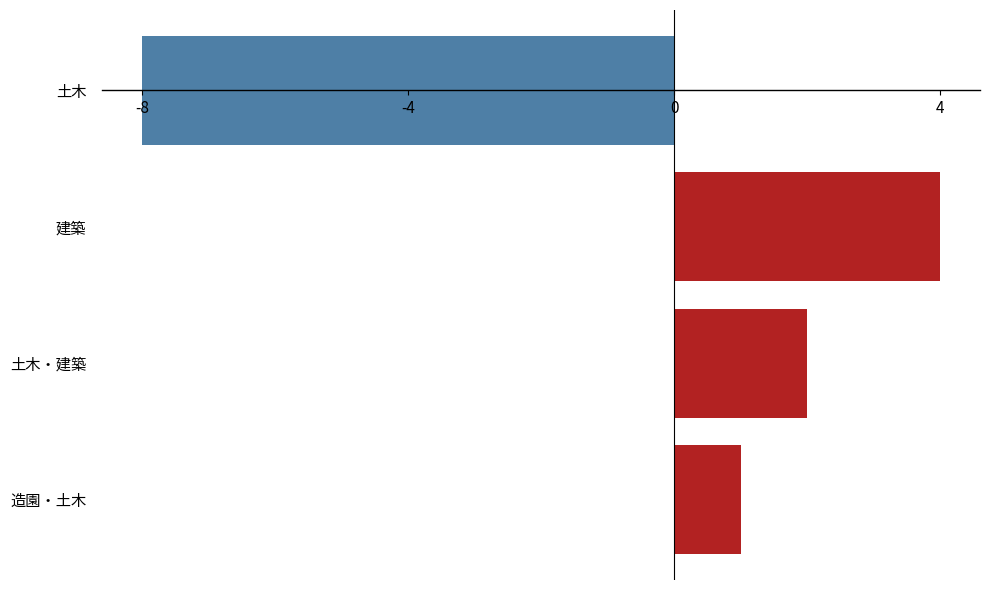

What is the difference between the maximum and second lowest values?

3